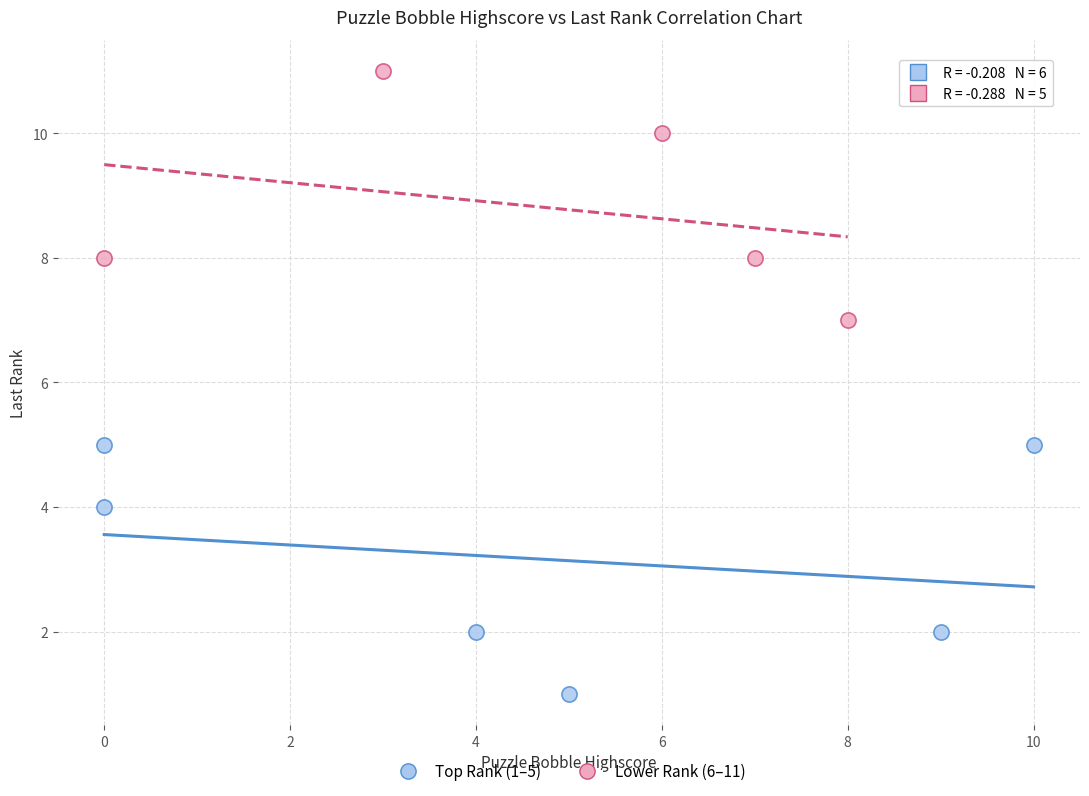

Which series reaches the minimum Y coordinate?

Top Rank (1–5)